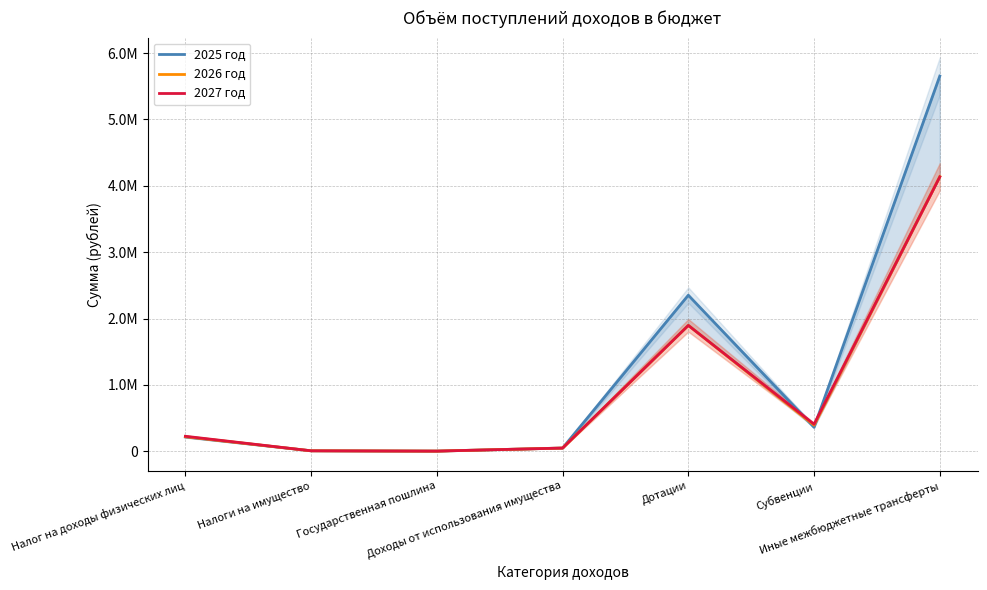

Does the chart have visible grid lines?

Yes